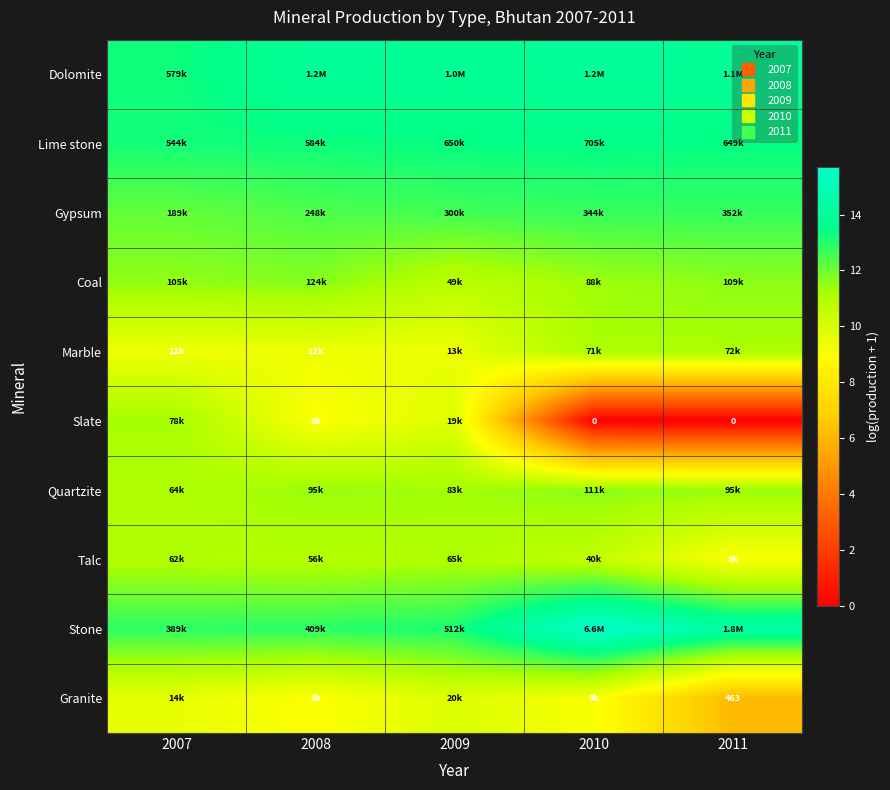

At which label does Granite first exceed 9?

2007